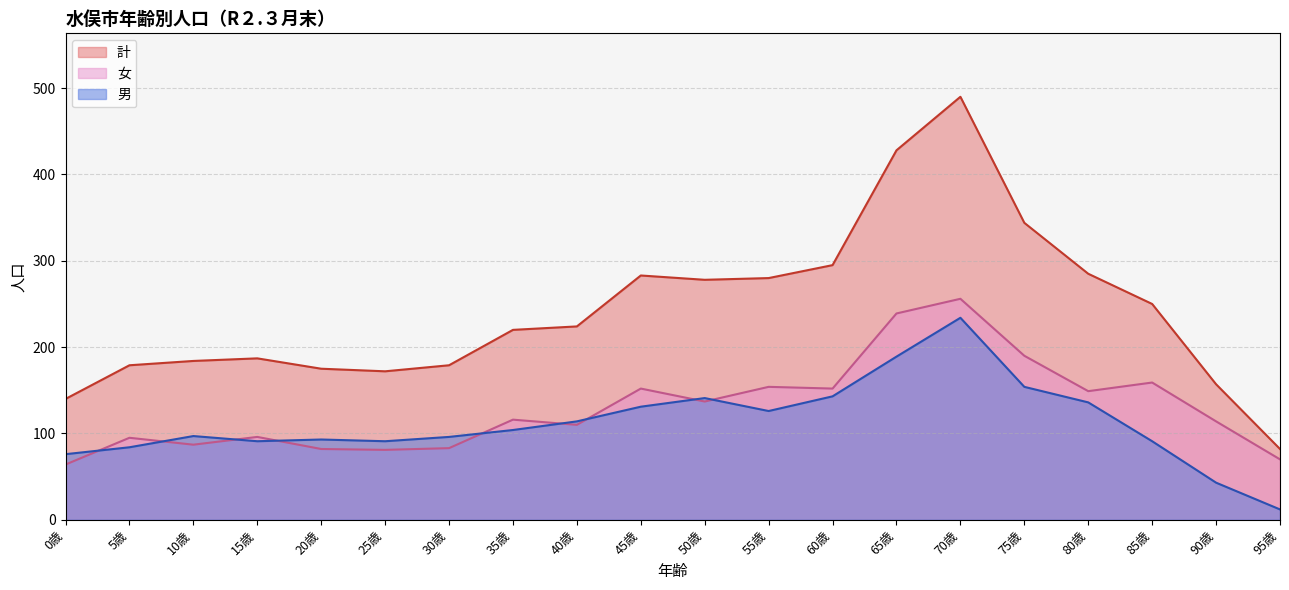

What are all the series names shown in the legend?

計, 女, 男